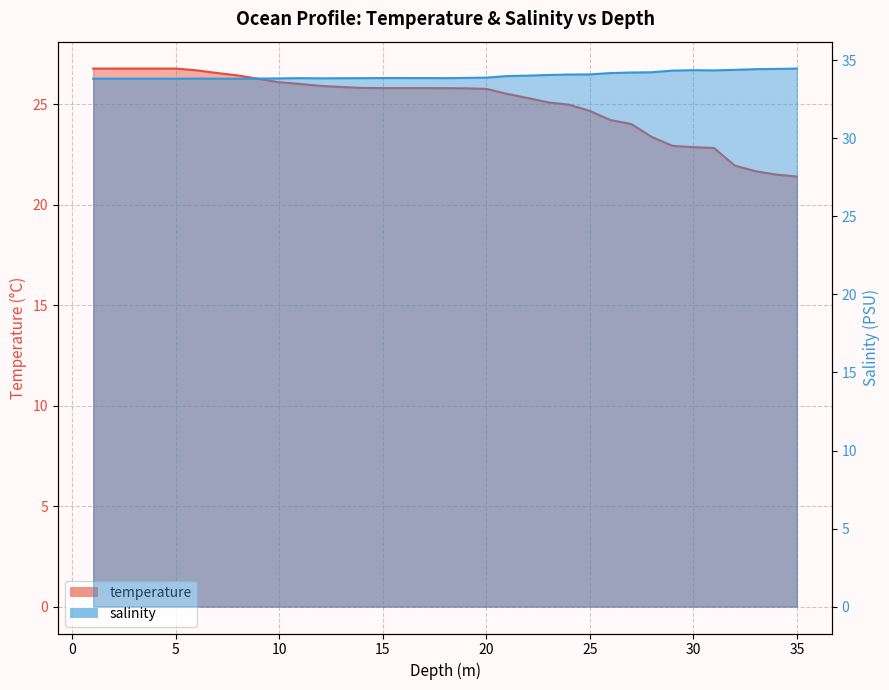

How many lines are shown in the chart?

2